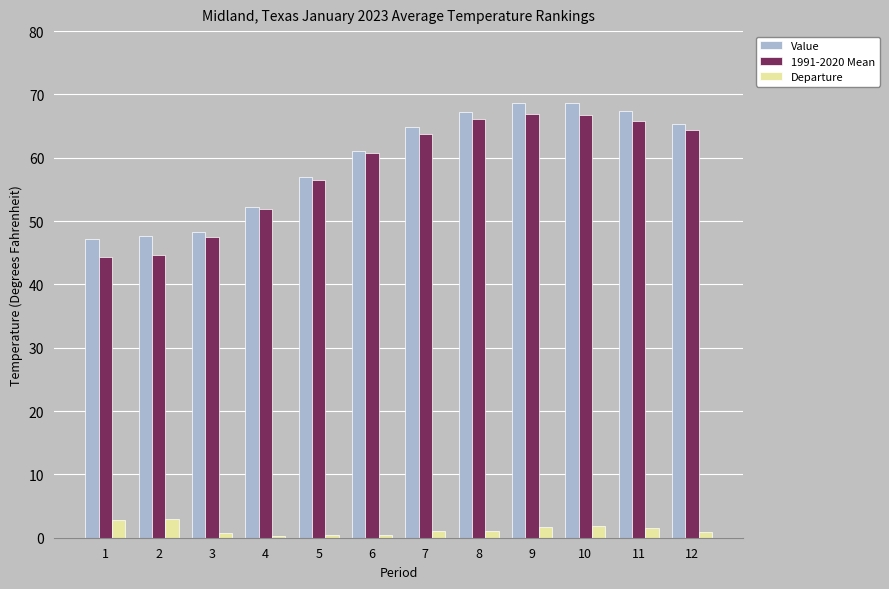

Is it true that 1991-2020 Mean equals 18.6 at 6?

False